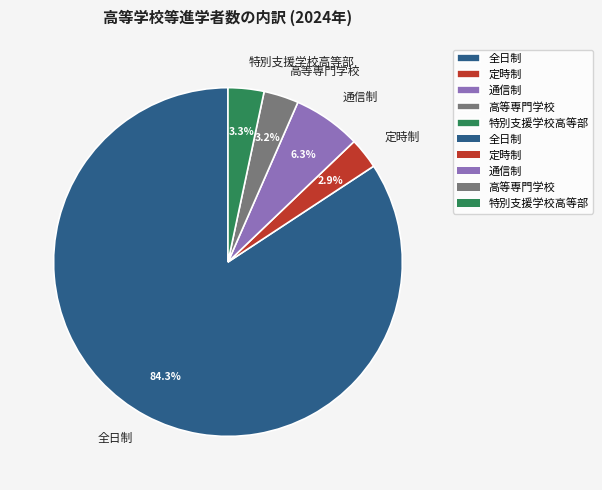

To the nearest percent, what is the average slice percentage?

20%